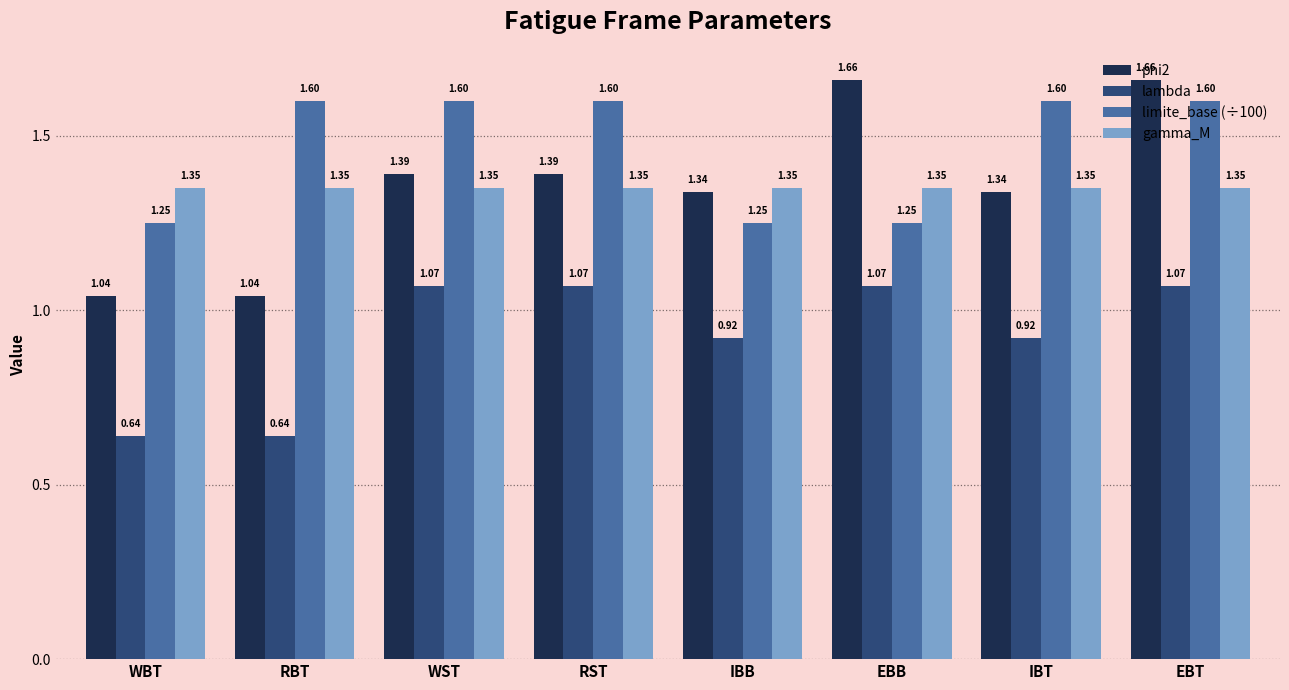

At EBT, list the series in order from largest to smallest.

phi2, limite_base (÷100), gamma_M, lambda